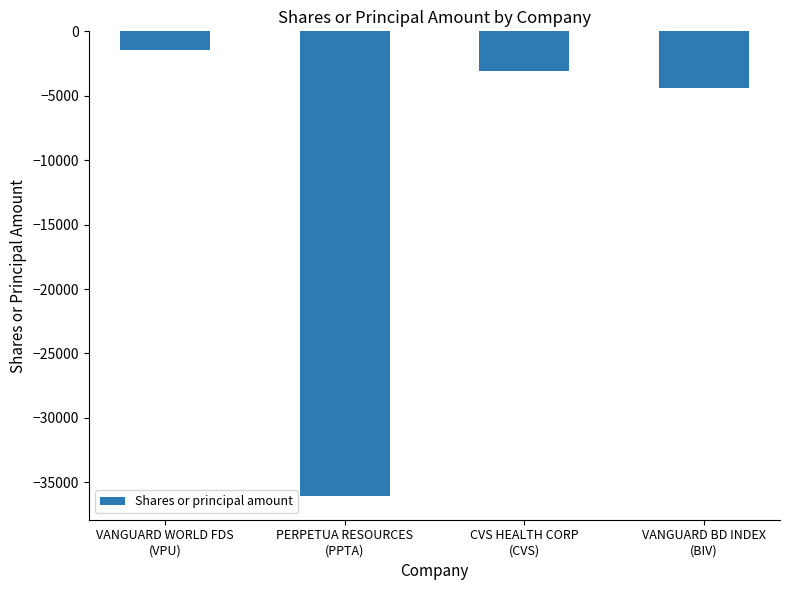

Where is the data nearest to the value -18790?

VANGUARD BD INDEX
(BIV)